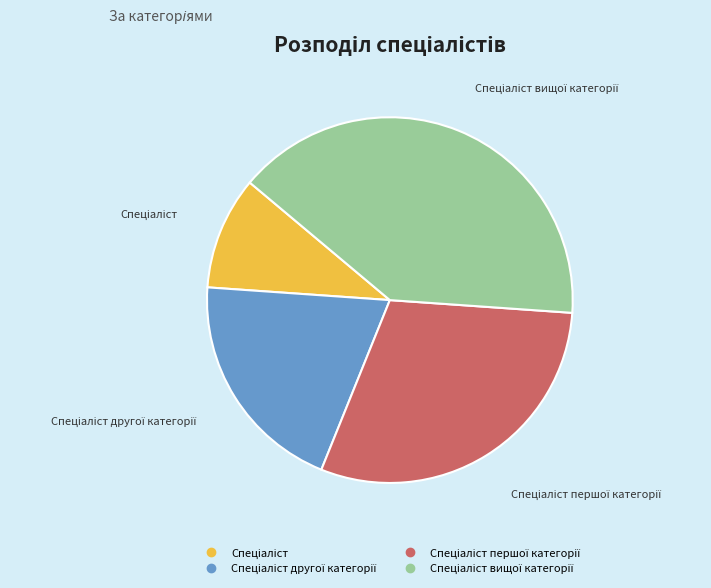

Is there any slice that represents more than half of the pie?

No